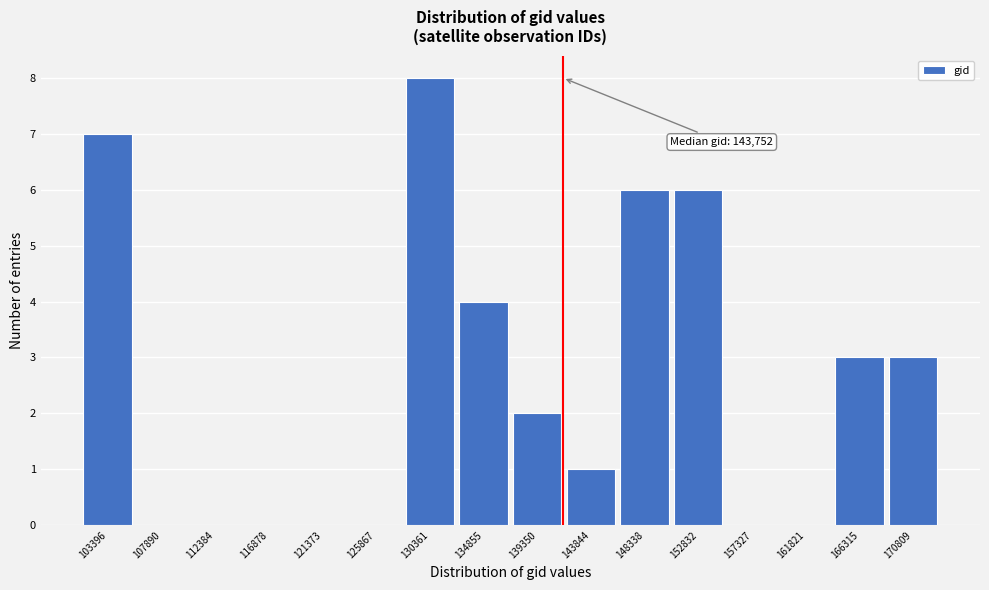

Reading right to left, transcribe all the data shown in this chart.

170809=3	166315=3	161821=0	157327=0	152832=6	148338=6	143844=1	139350=2	134855=4	130361=8	125867=0	121373=0	116878=0	112384=0	107890=0	103396=7